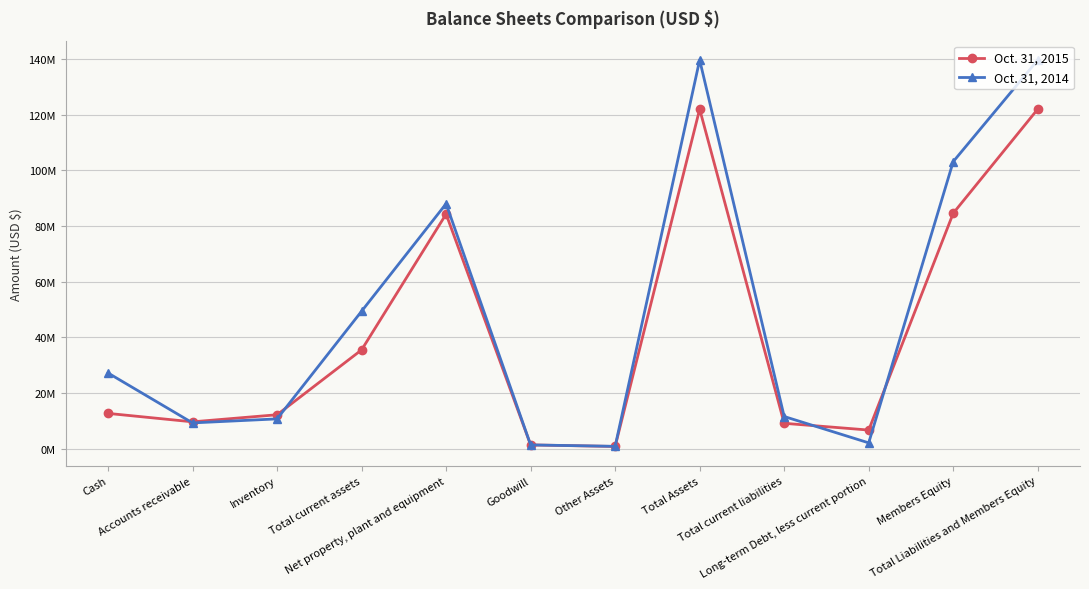

What are all the series names shown in the legend?

Oct. 31, 2015, Oct. 31, 2014